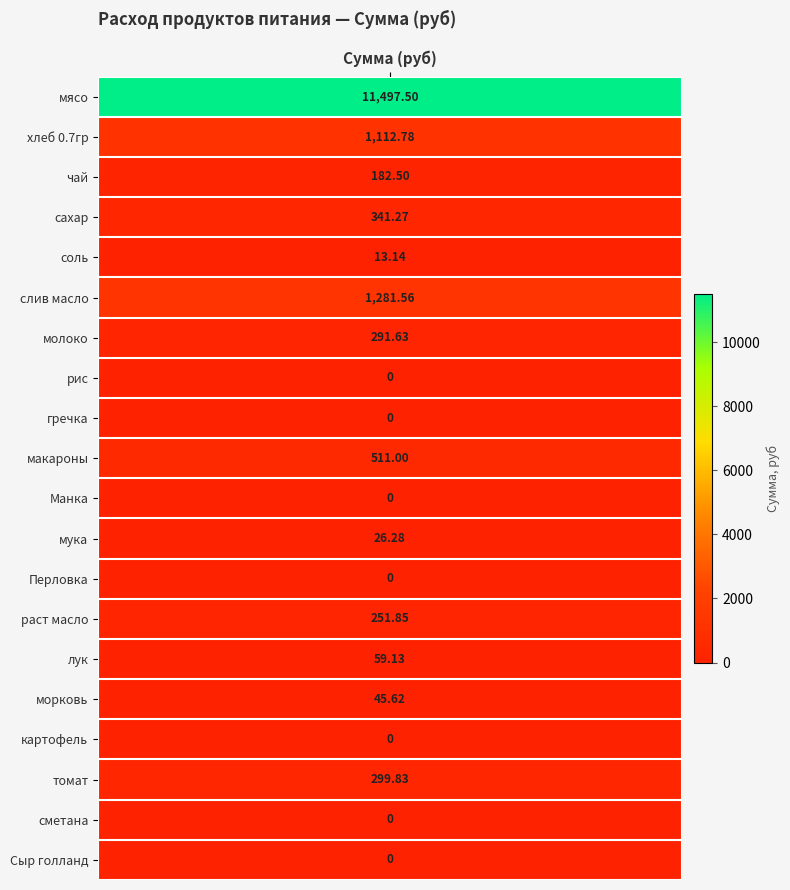

Is the value of молоко at 4 greater than the value of чай at 11?

No